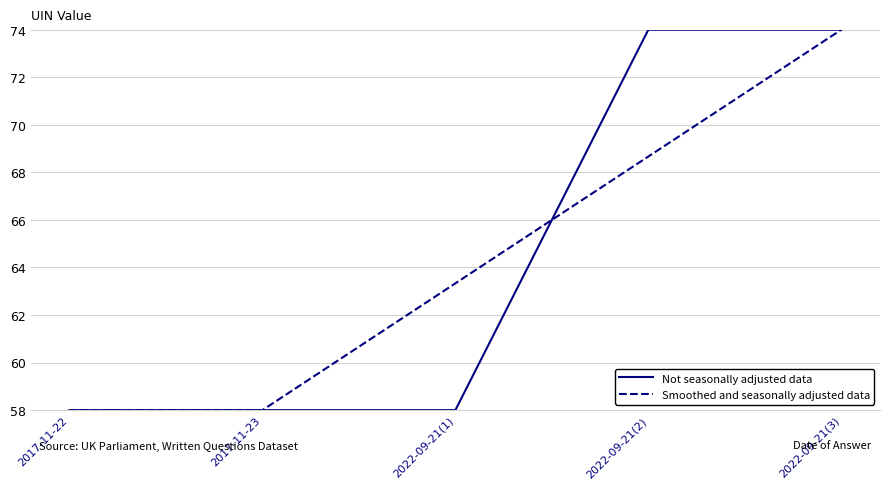

Which series changed the most between 2017-11-23 and 2022-09-21(3)?

Smoothed and seasonally adjusted data